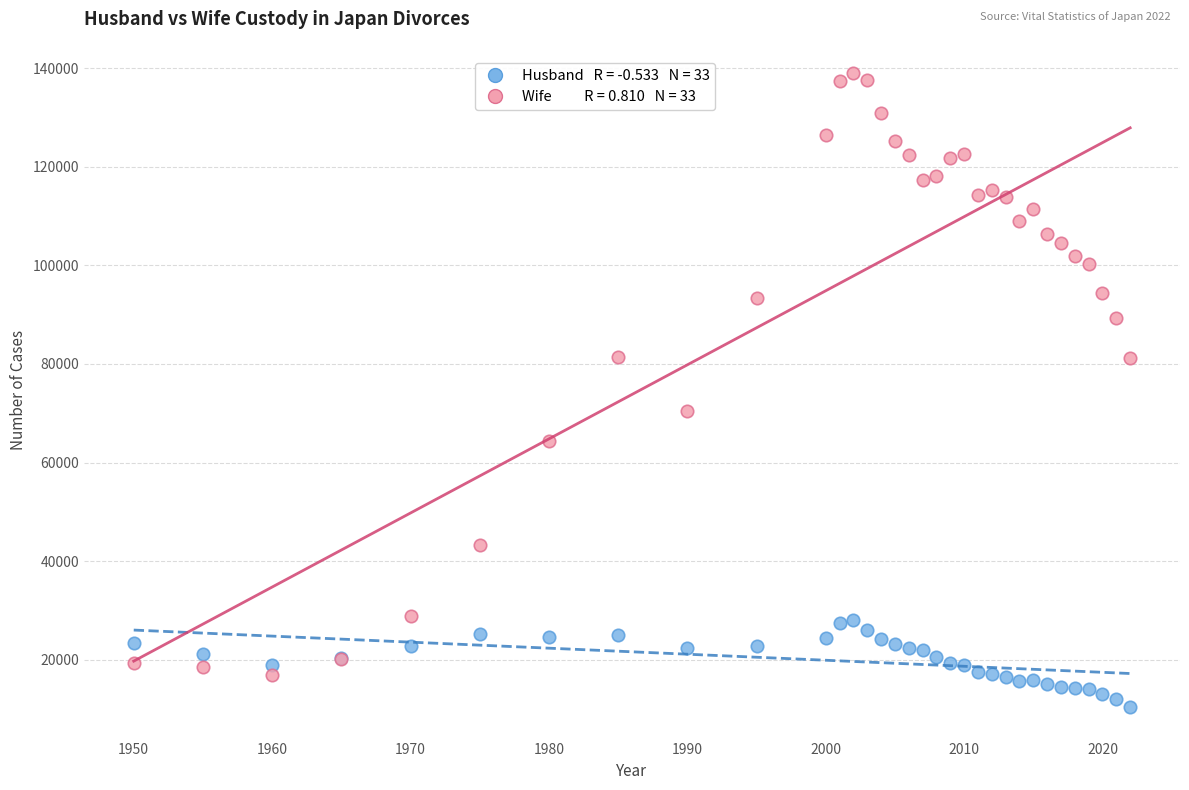

Across all series, what Y value is closest to 74696?

70554